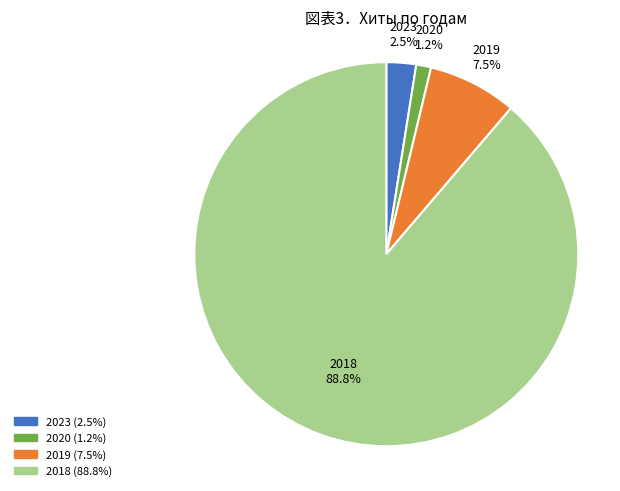

What portion of the pie excludes 2023?

97.5%